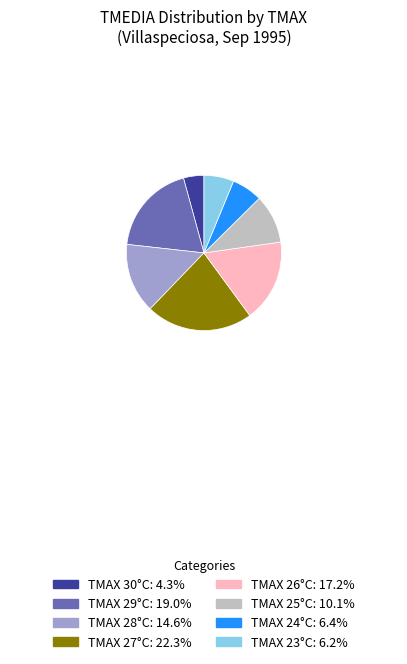

Is there any slice that represents more than half of the pie?

No